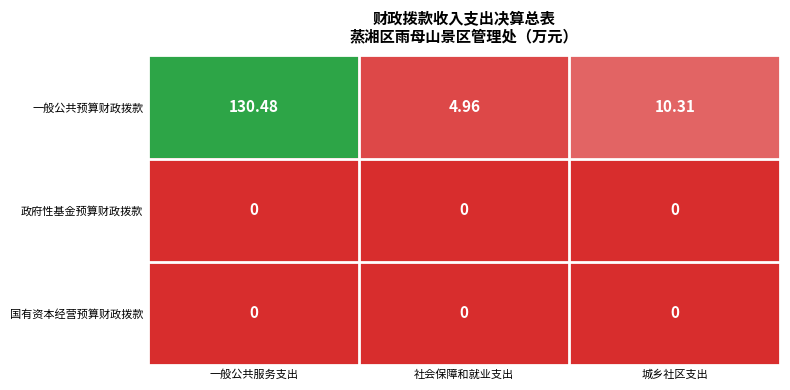

How many series are shown in this chart?

3